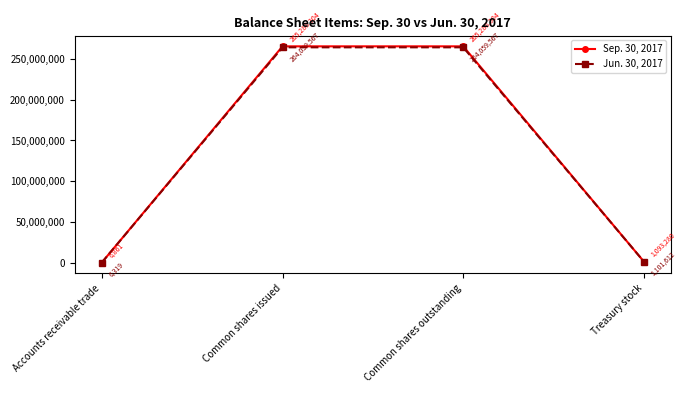

How many intersections are there between Sep. 30, 2017 and Jun. 30, 2017?

1